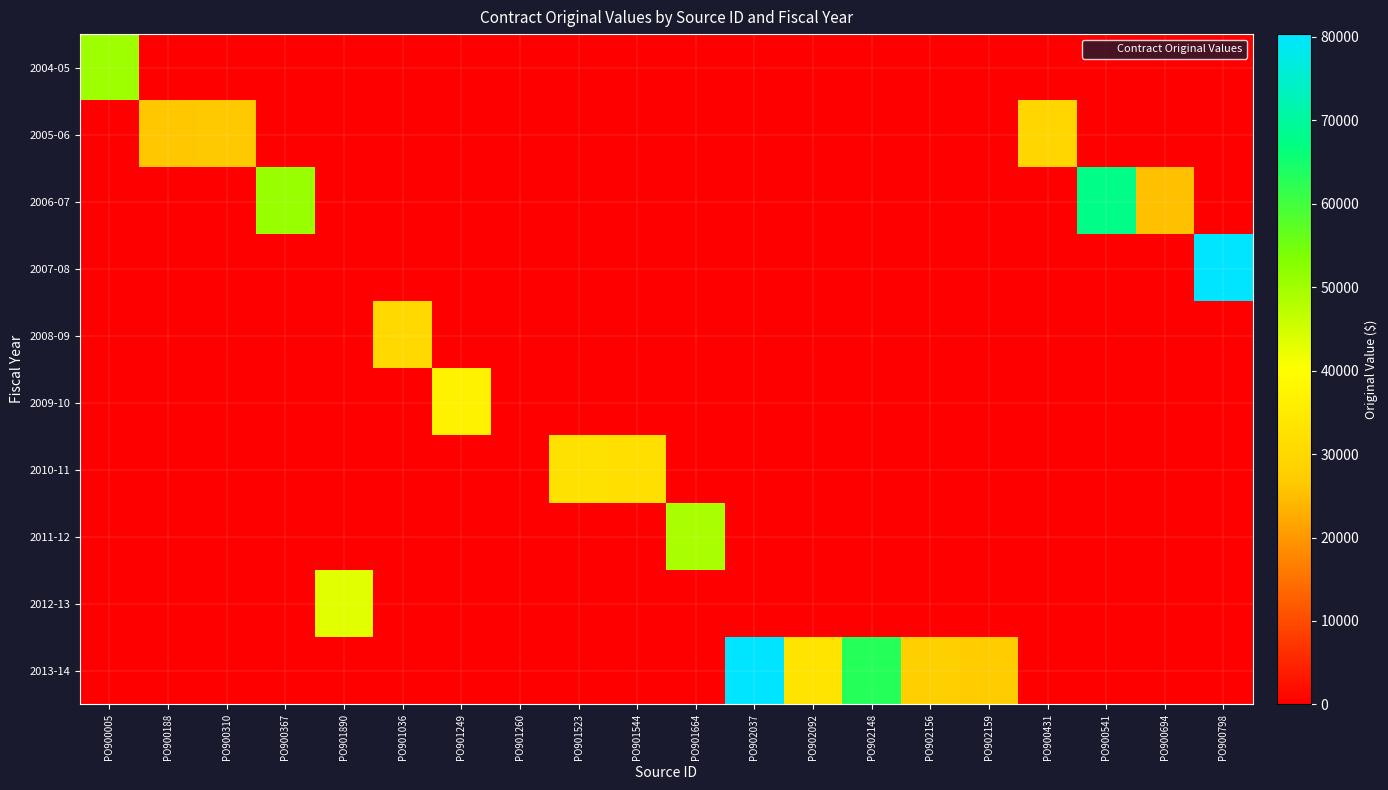

At how many categories does at least one series exceed 14874?

19